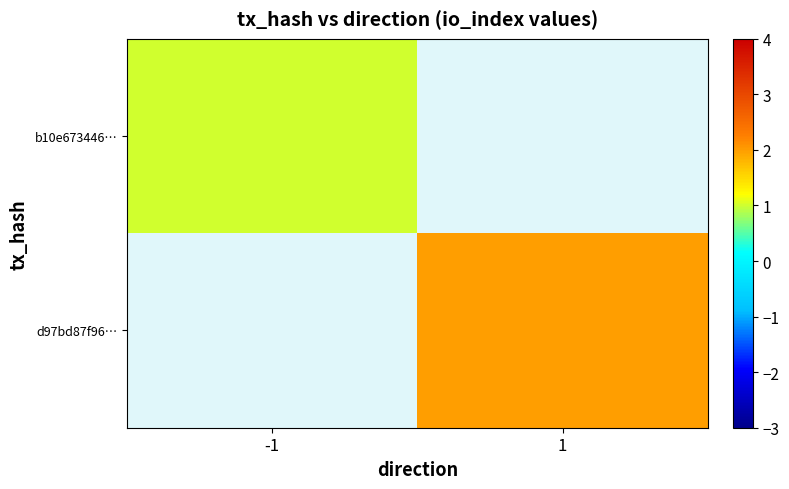

How many values in b10e673446… are above zero?

1